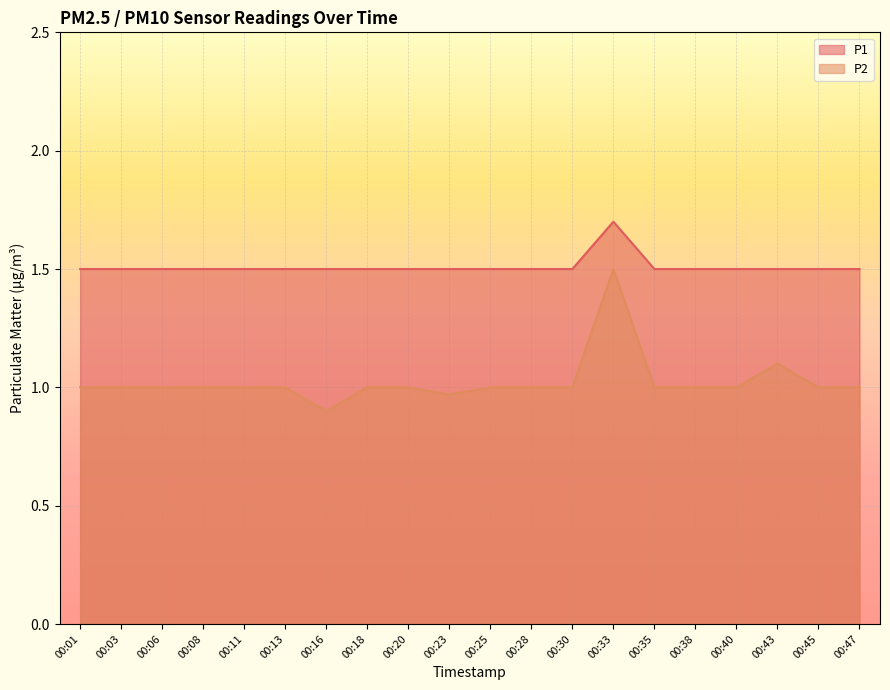

How many distinct data groups are displayed?

2